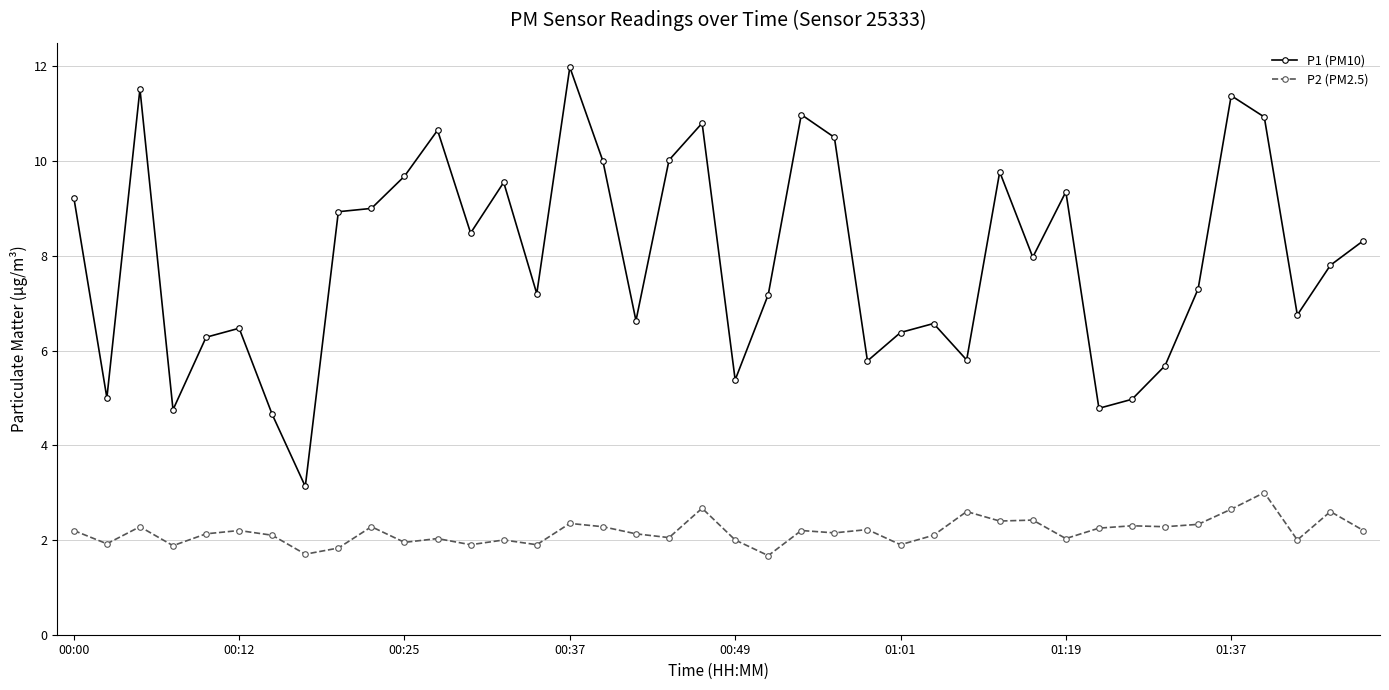

Which series has the widest spread of values?

P1 (PM10)